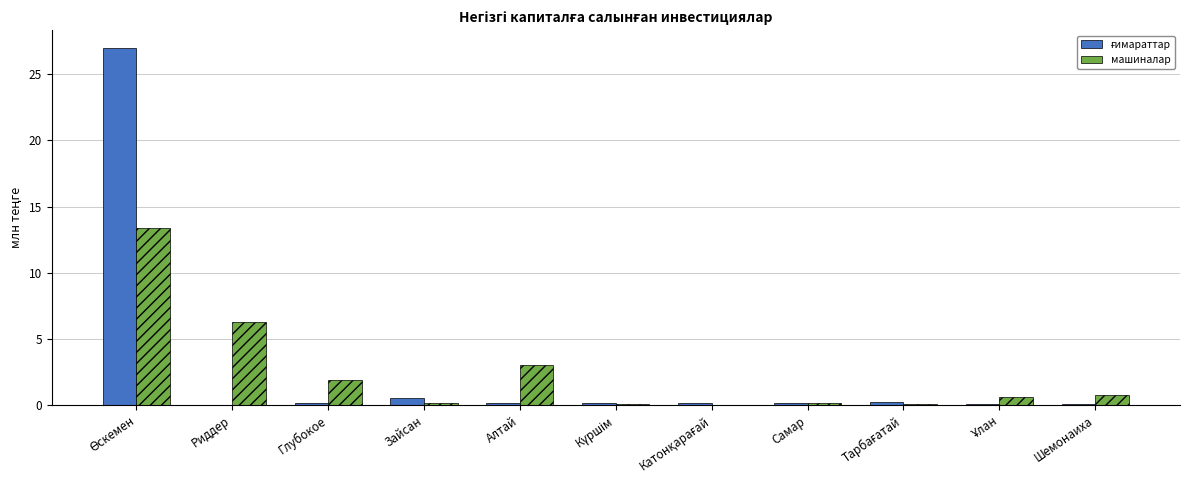

What is the greatest value displayed?

27.0